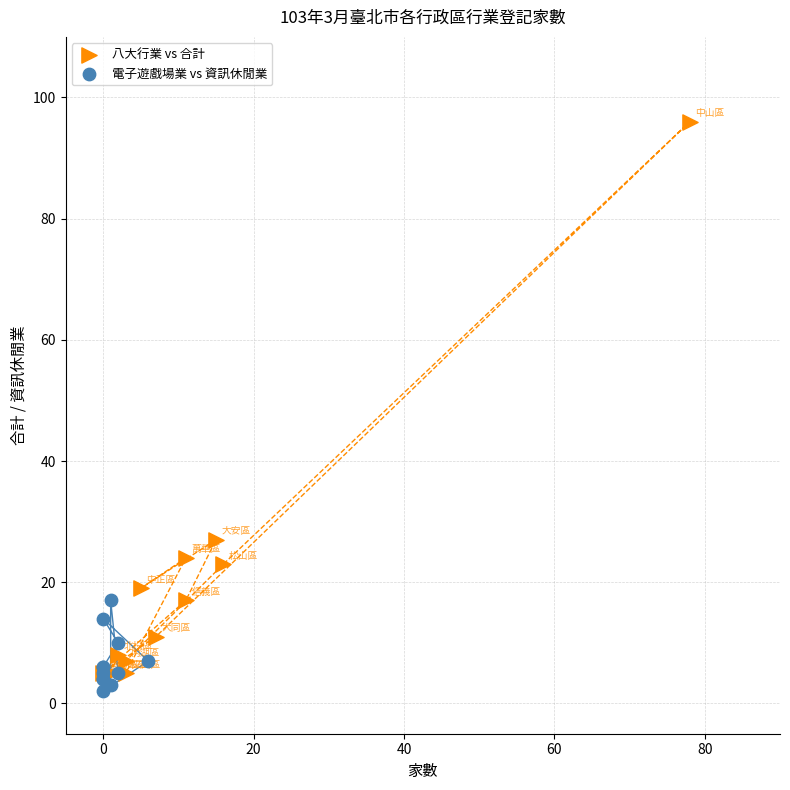

Which series contains the highest Y value?

八大行業 vs 合計